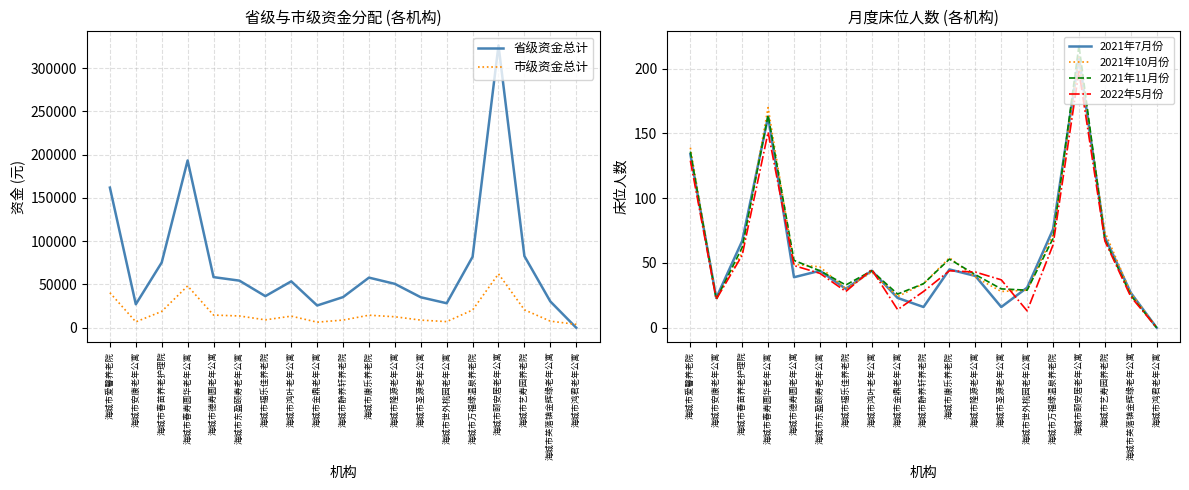

What is the label of the 11th point from the left?

海城市康乐养老院